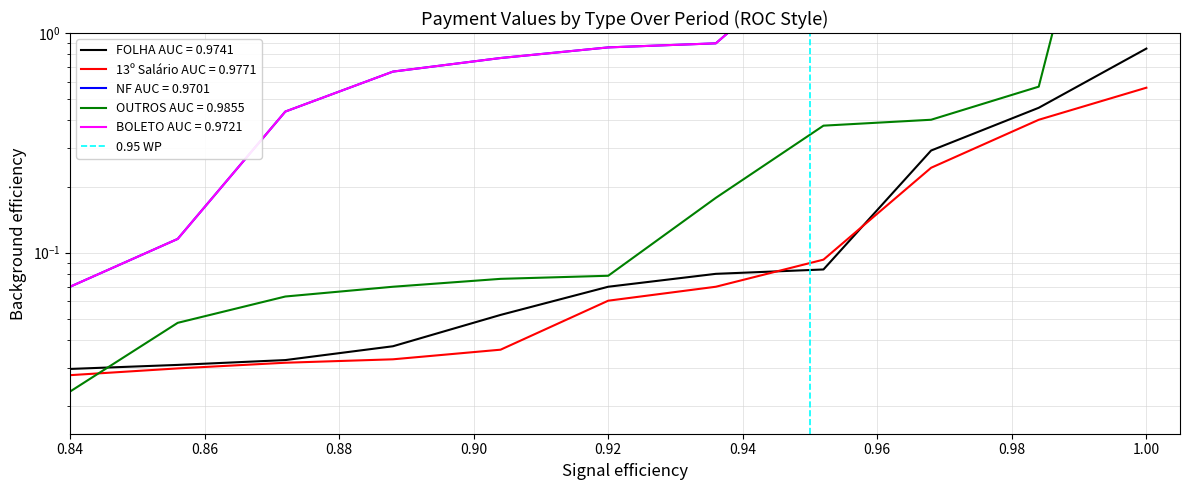

Which category has the lowest value across all series?

0.84